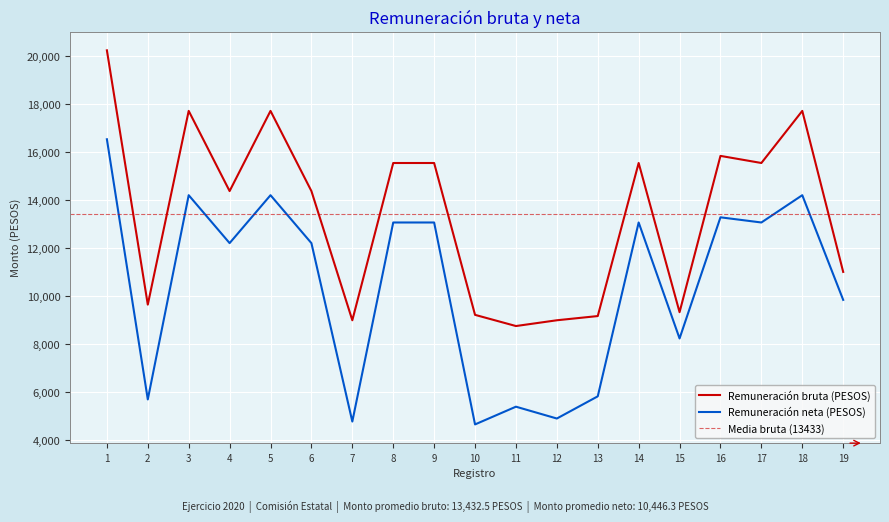

The Remuneración bruta (PESOS) series shows 12538.0 at 7. True or false?

False